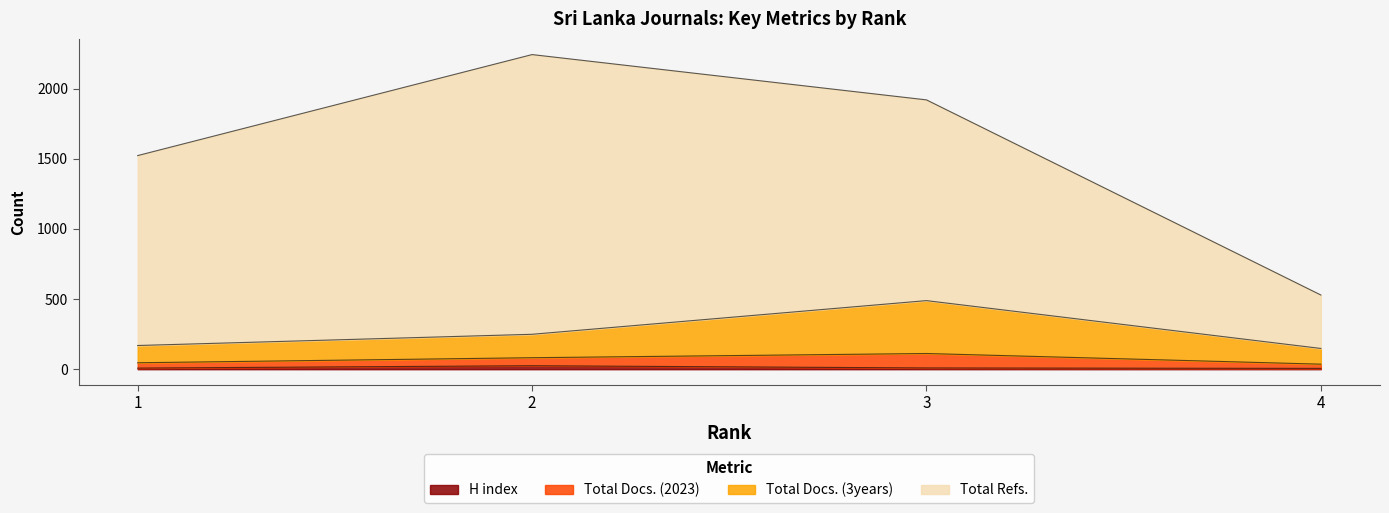

What is the value of the H index point at the 4th from the left?

6